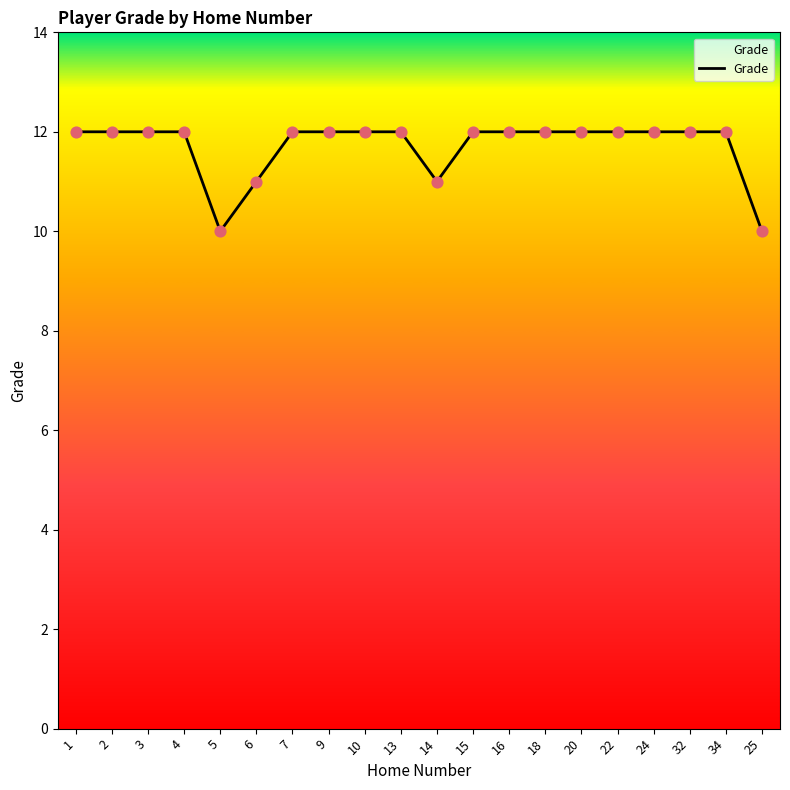

What is the change in value from 14 to 34?

+1